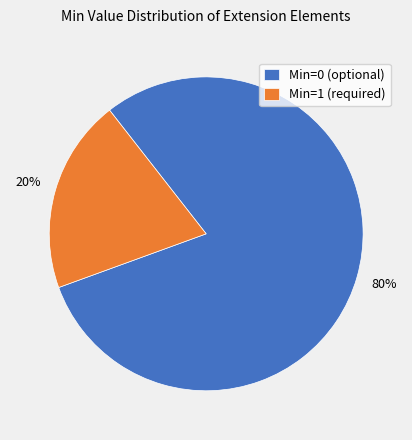

Which has a higher value, Min=0 (optional) or Min=1 (required)?

Min=0 (optional)